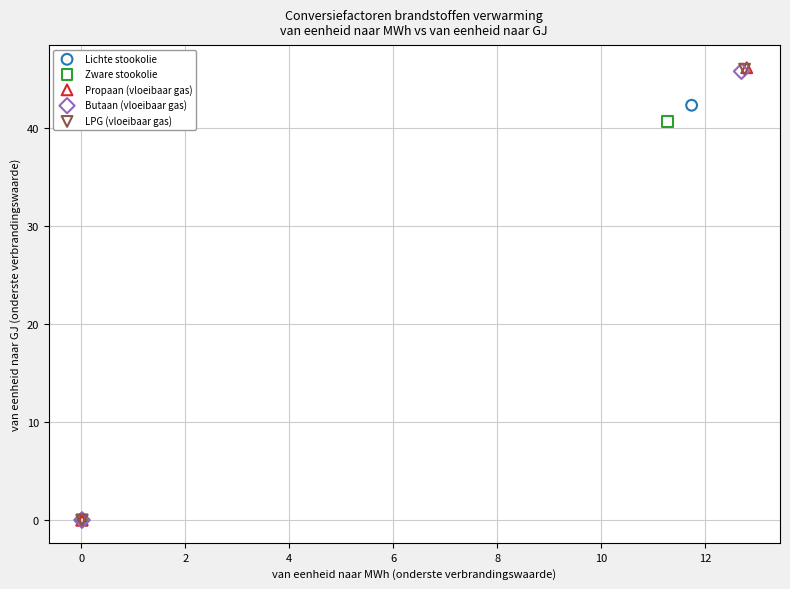

Which series has the largest Y range (max minus min)?

Propaan (vloeibaar gas)